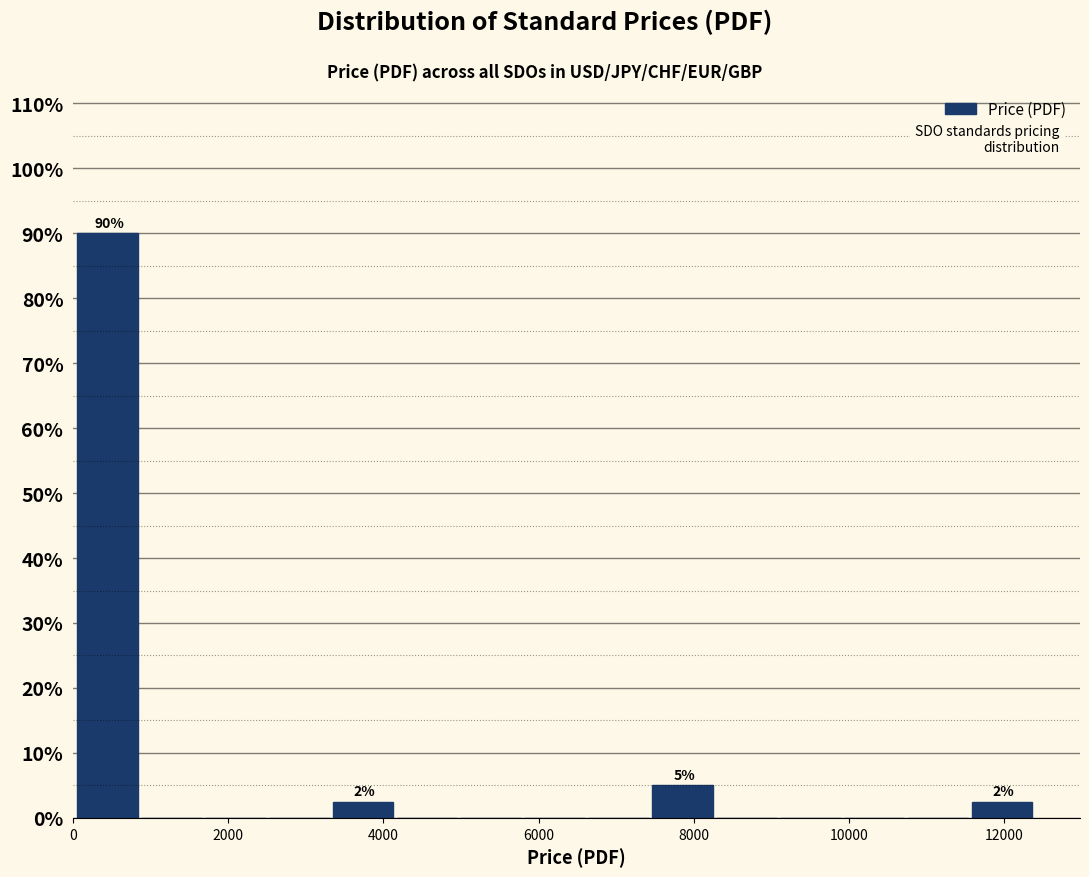

Which range on the x-axis has the tallest bar?

0 to 800